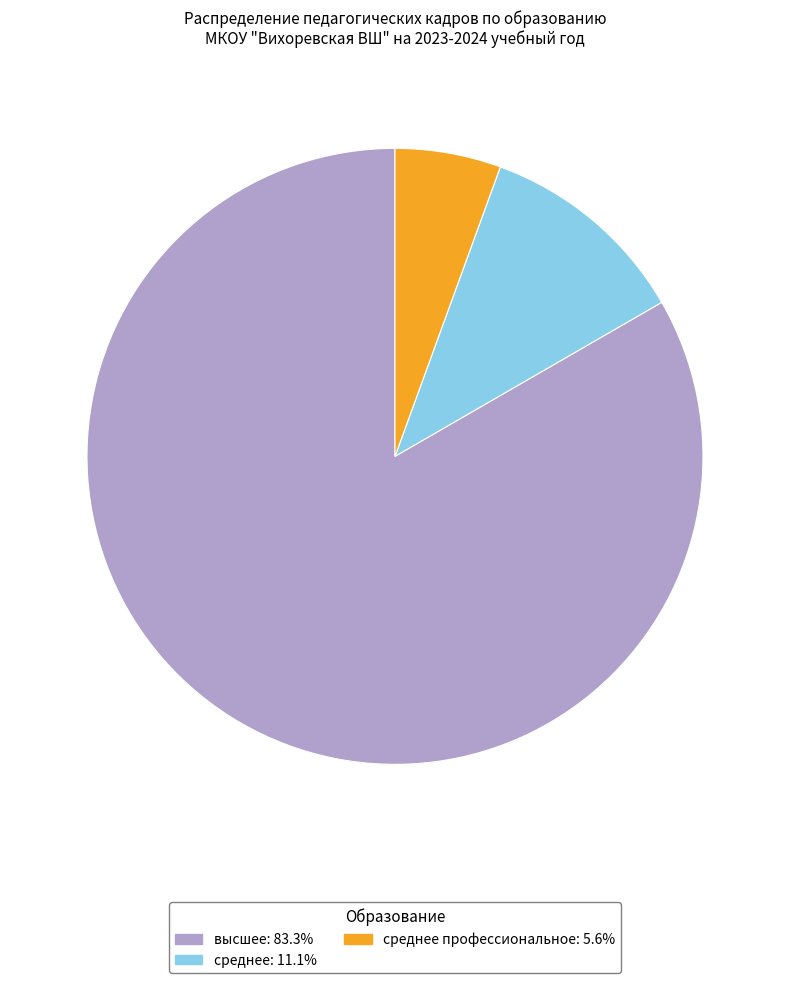

Does среднее профессиональное: 5.6% account for over 50% of the chart?

No